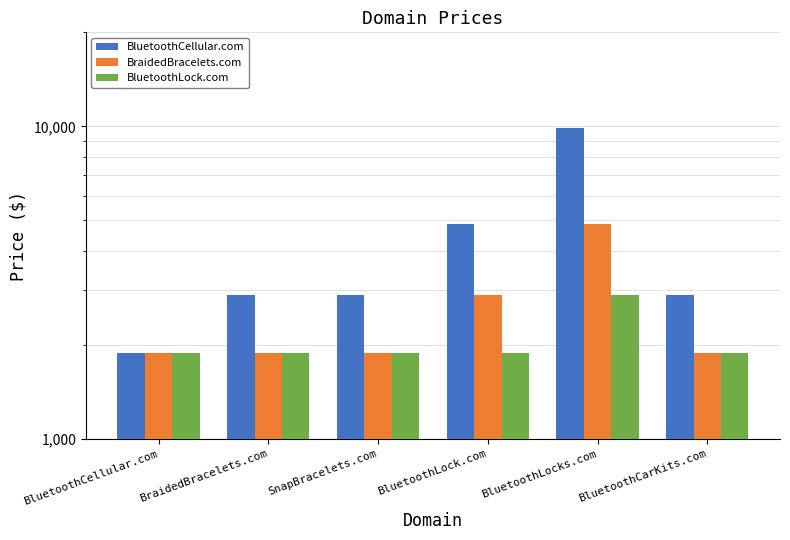

At which category does the chart reach its minimum across all series?

BluetoothCellular.com